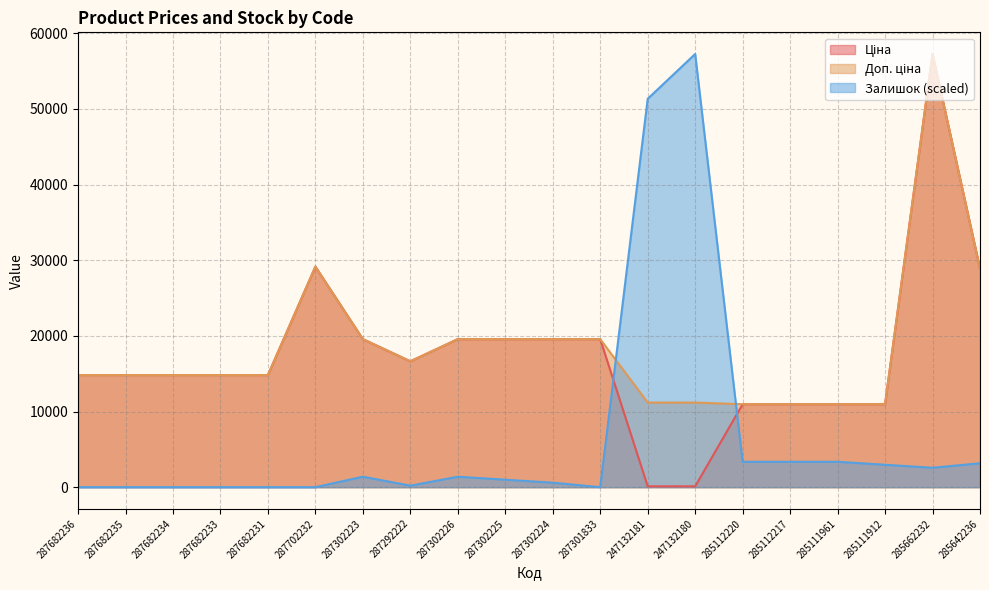

Which series has the widest spread of values?

Залишок